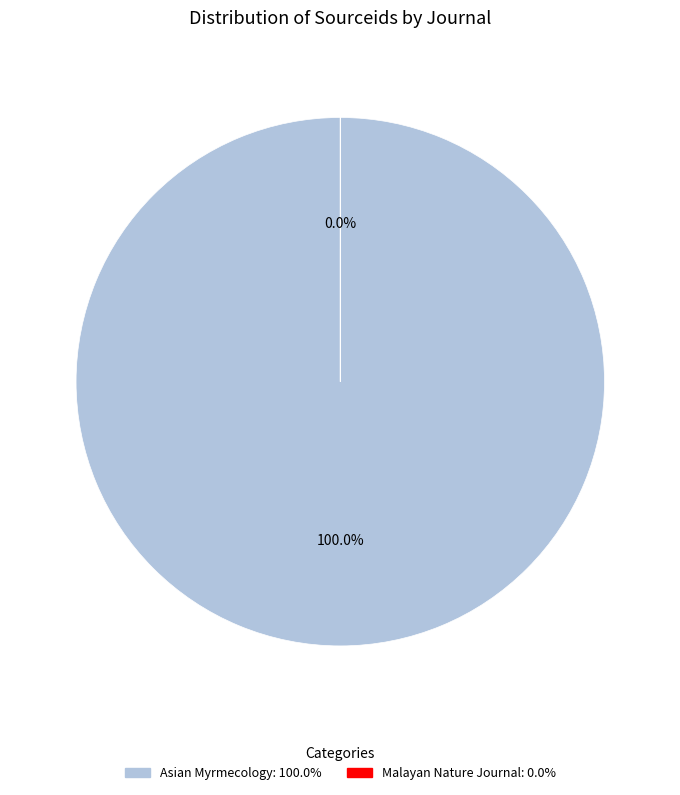

Is the sum of Asian Myrmecology and Malayan Nature Journal greater than half?

Yes